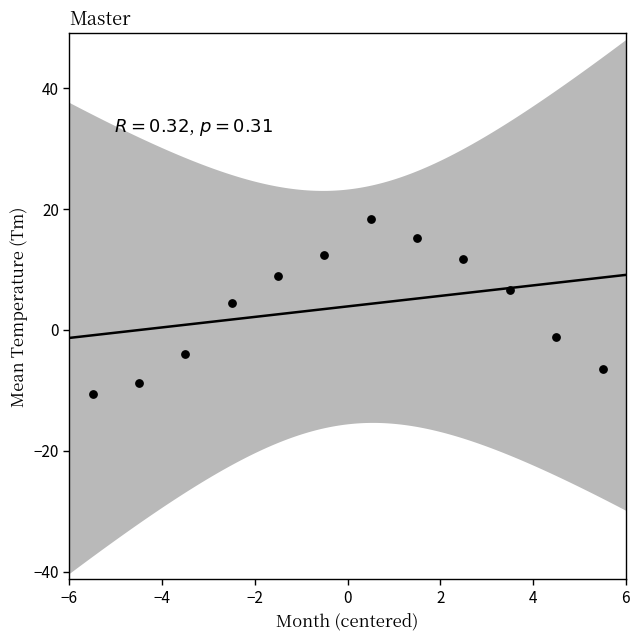

What is the average Y value?

3.9